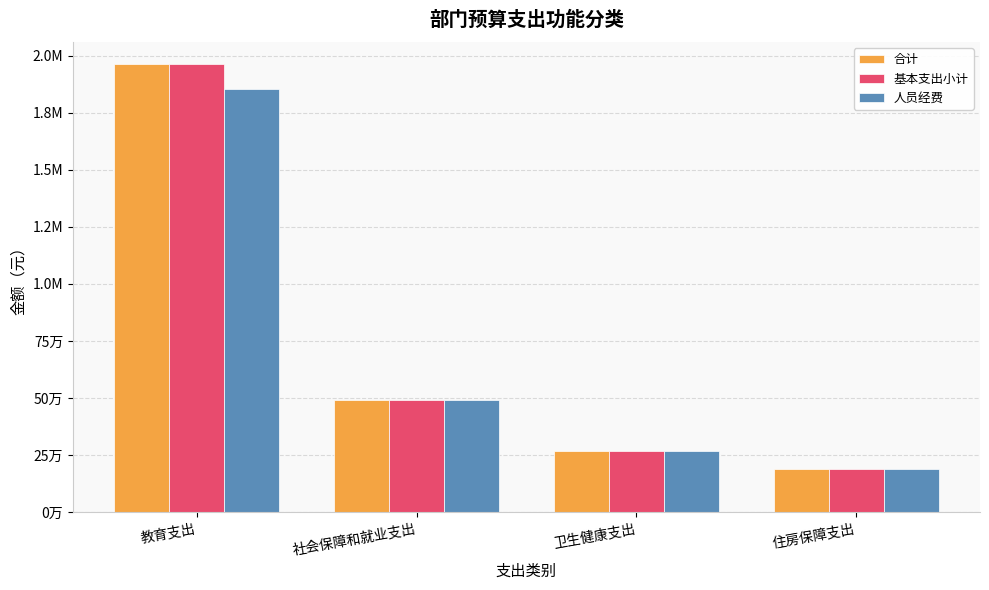

Reading left to right, transcribe all the data shown in this chart.

合计: 教育支出=1960817.7	社会保障和就业支出=490436.6	卫生健康支出=268414.7	住房保障支出=189802.1
基本支出小计: 教育支出=1960817.7	社会保障和就业支出=490436.6	卫生健康支出=268414.7	住房保障支出=189802.1
人员经费: 教育支出=1851684.0	社会保障和就业支出=490436.6	卫生健康支出=268414.7	住房保障支出=189802.1